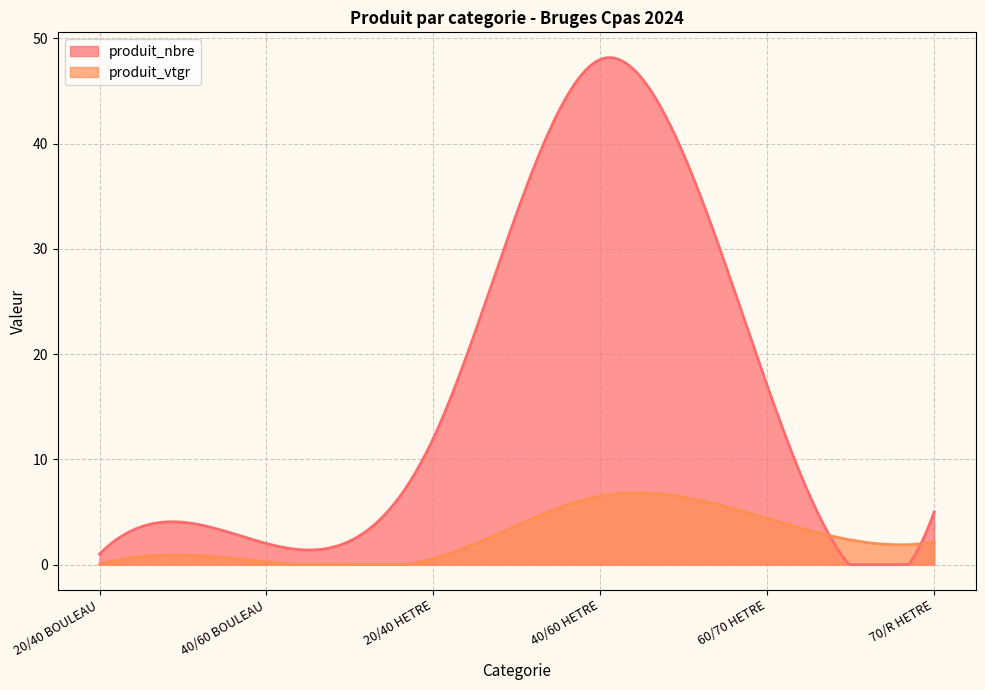

Reading left to right, transcribe all the data shown in this chart.

produit_nbre: 1.0	2.0	12.0	48.0	17.0	5.0
produit_vtgr: 0.0	0.3	0.6	6.5	4.4	2.1